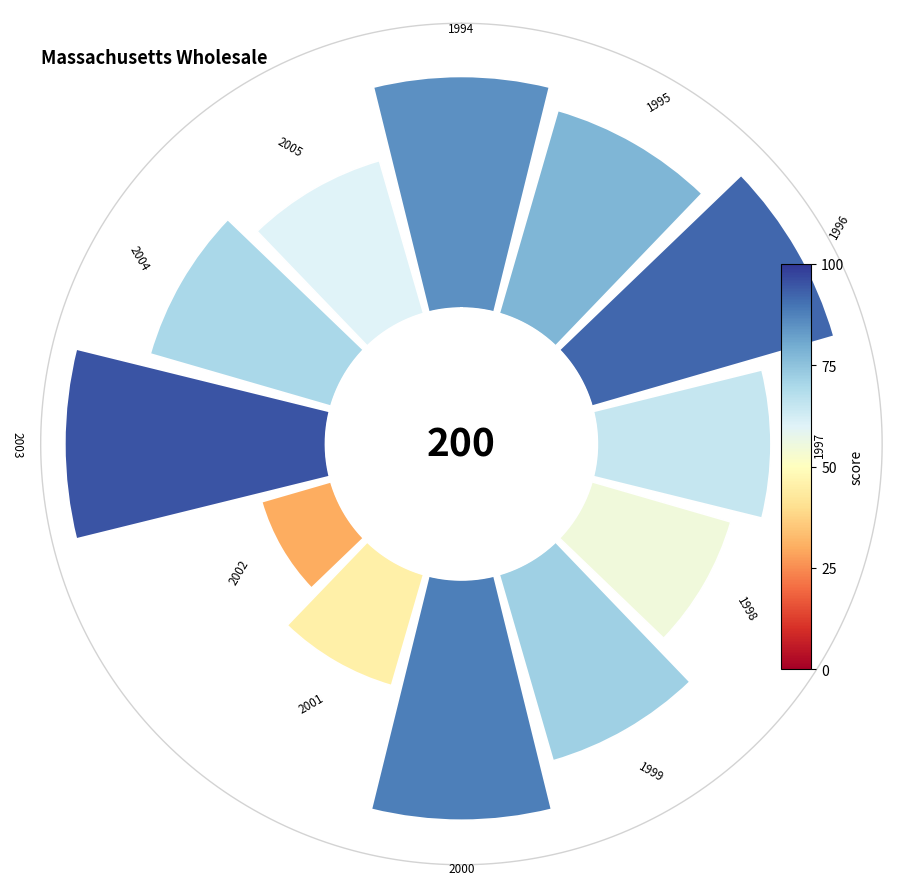

To the nearest percent, what is the difference between the largest and smallest slice percentages?

8%